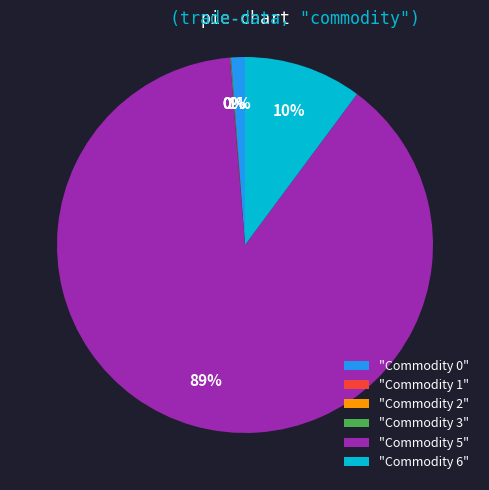

True or false: "Commodity 5" accounts for 89% of the total.

True